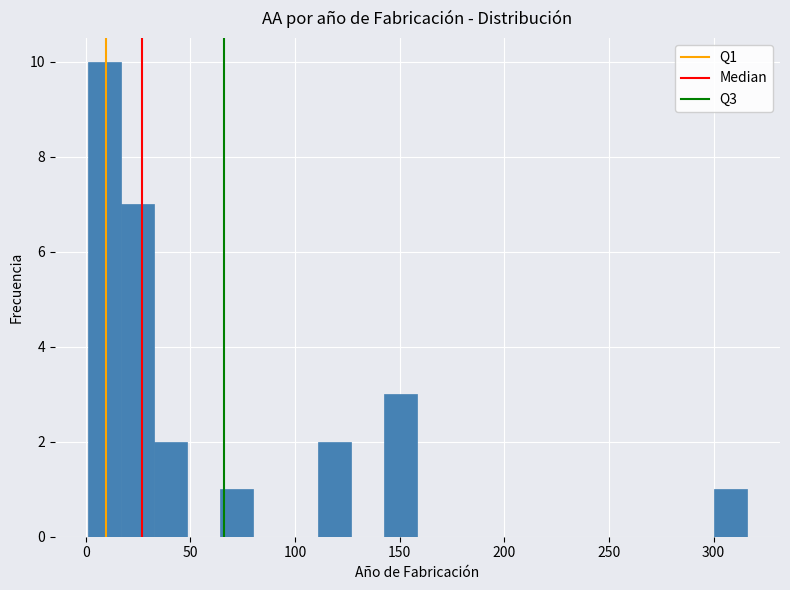

Around what value on the x-axis is the tallest bar? Give the approximate position of its centre, as read against the axis.

10